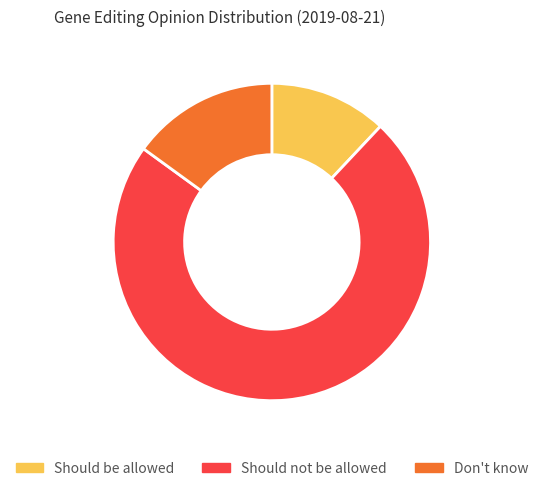

Which category has the smallest portion of the pie?

Should be allowed